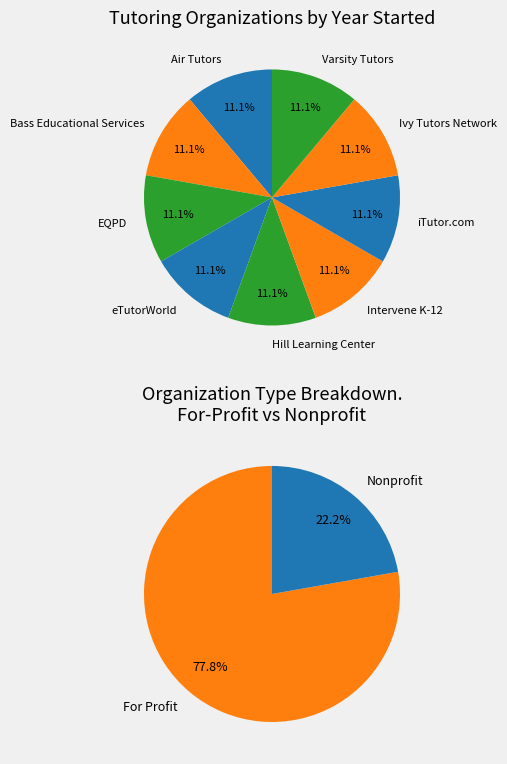

How many slices are in this pie chart?

9